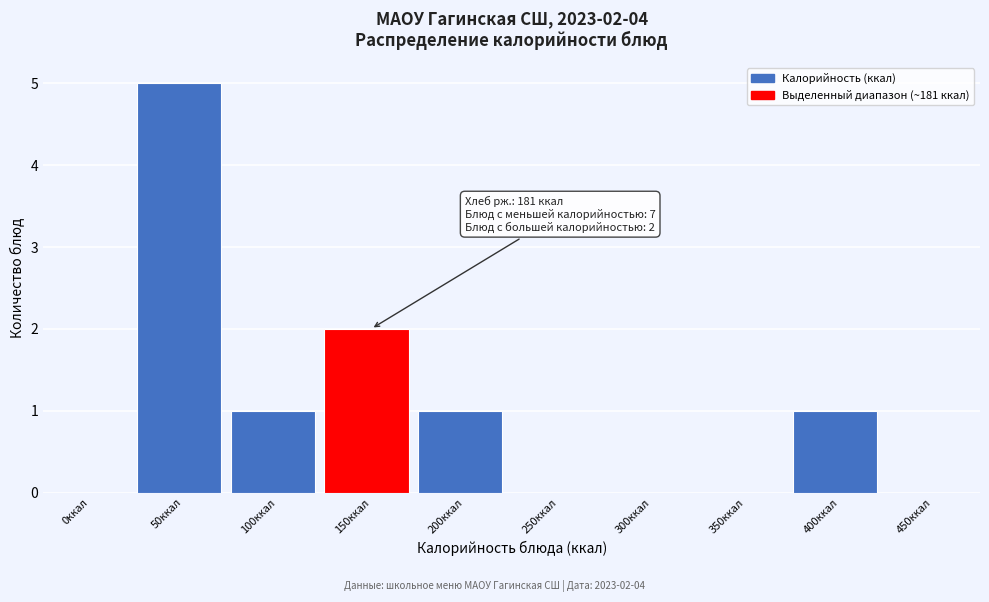

Reading left to right, list all the values displayed in this chart.

0ккал=0	50ккал=5	100ккал=1	150ккал=2	200ккал=1	250ккал=0	300ккал=0	350ккал=0	400ккал=1	450ккал=0